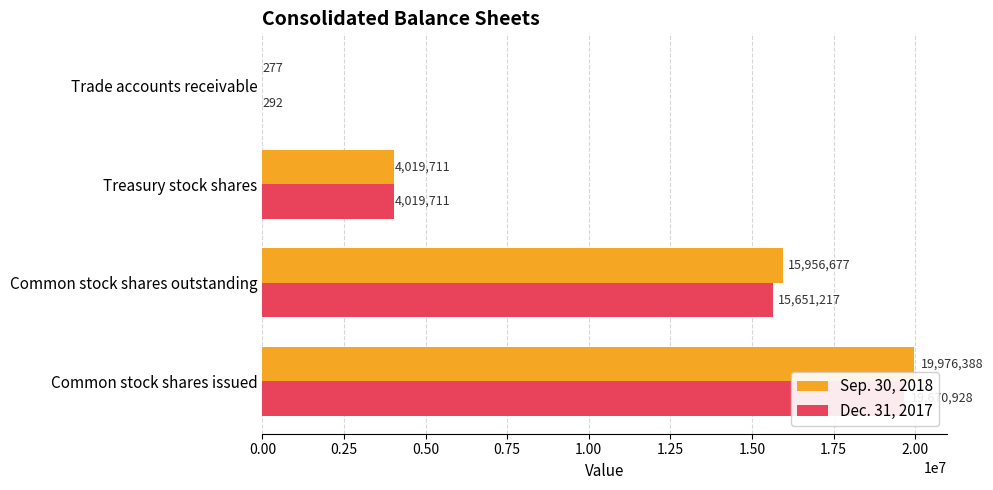

Reading left to right, what are all the values shown in this chart?

Sep. 30, 2018: 0.00=19976388	0.25=15956677	0.50=4019711	0.75=277
Dec. 31, 2017: 0.00=19670928	0.25=15651217	0.50=4019711	0.75=292